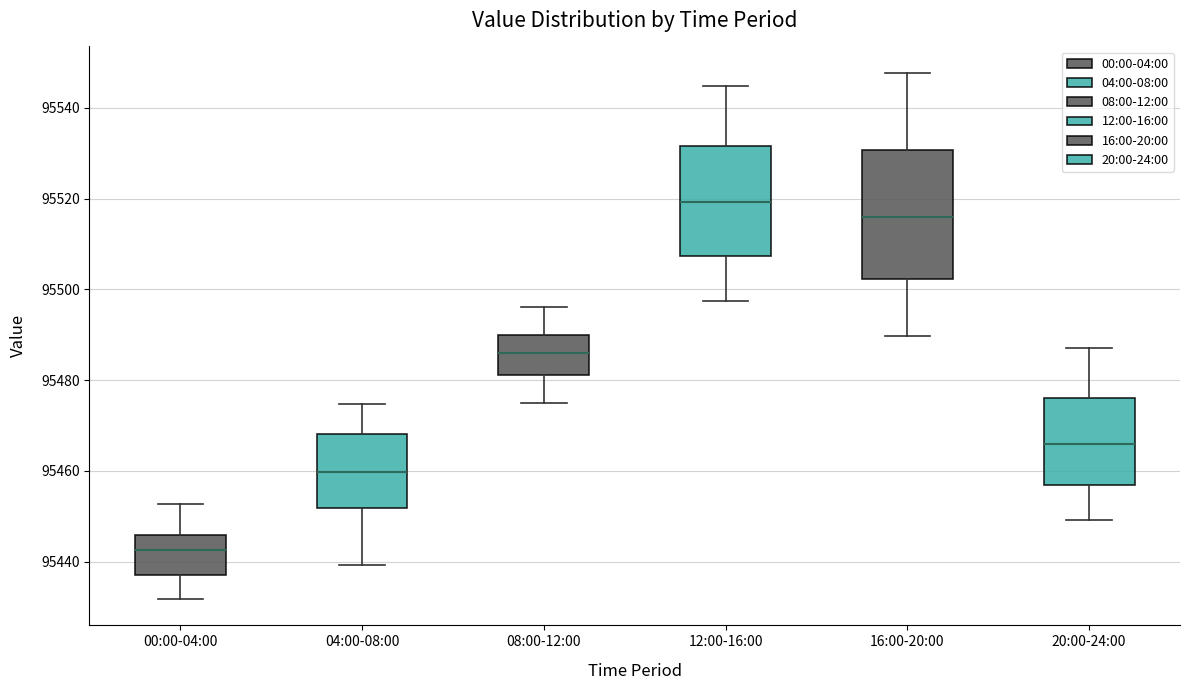

Comparing the boxes themselves (not the whiskers), which one is the tallest?

16:00-20:00